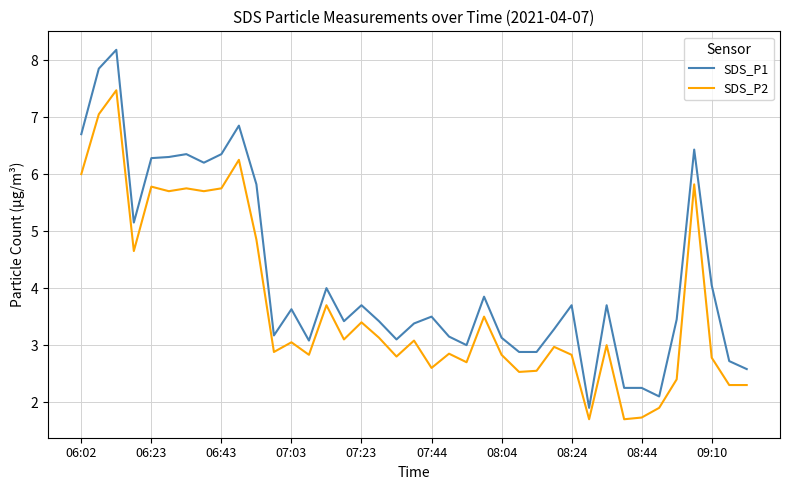

Which series has the largest range (max minus min)?

SDS_P1